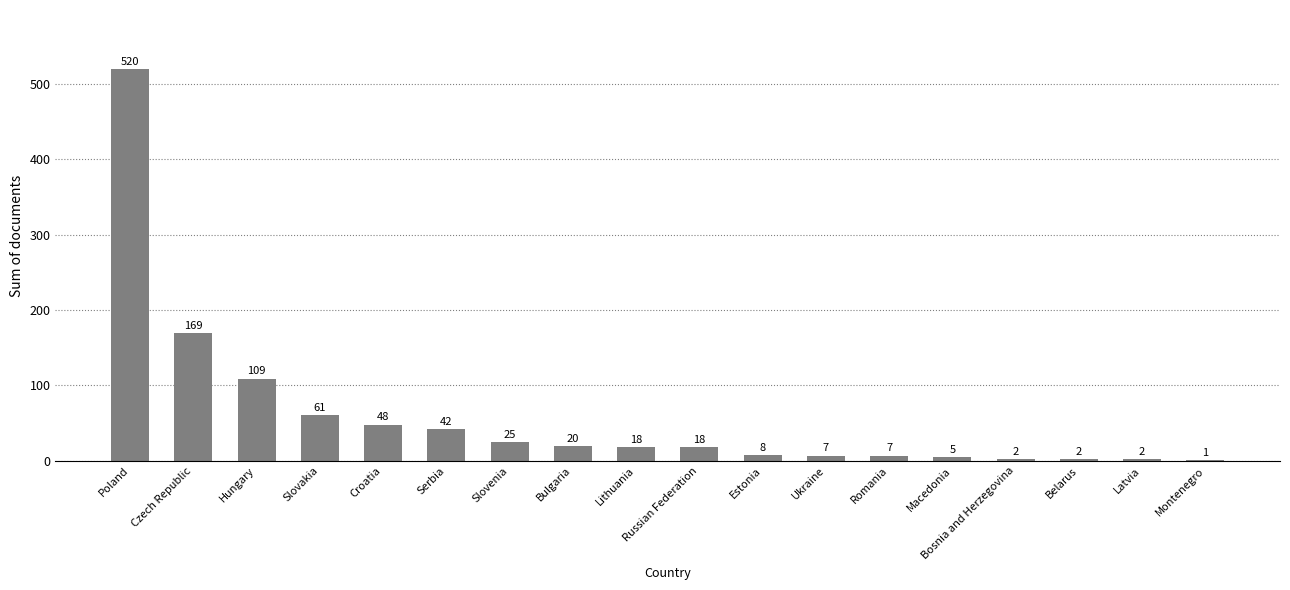

What is the sum of all values?

1064